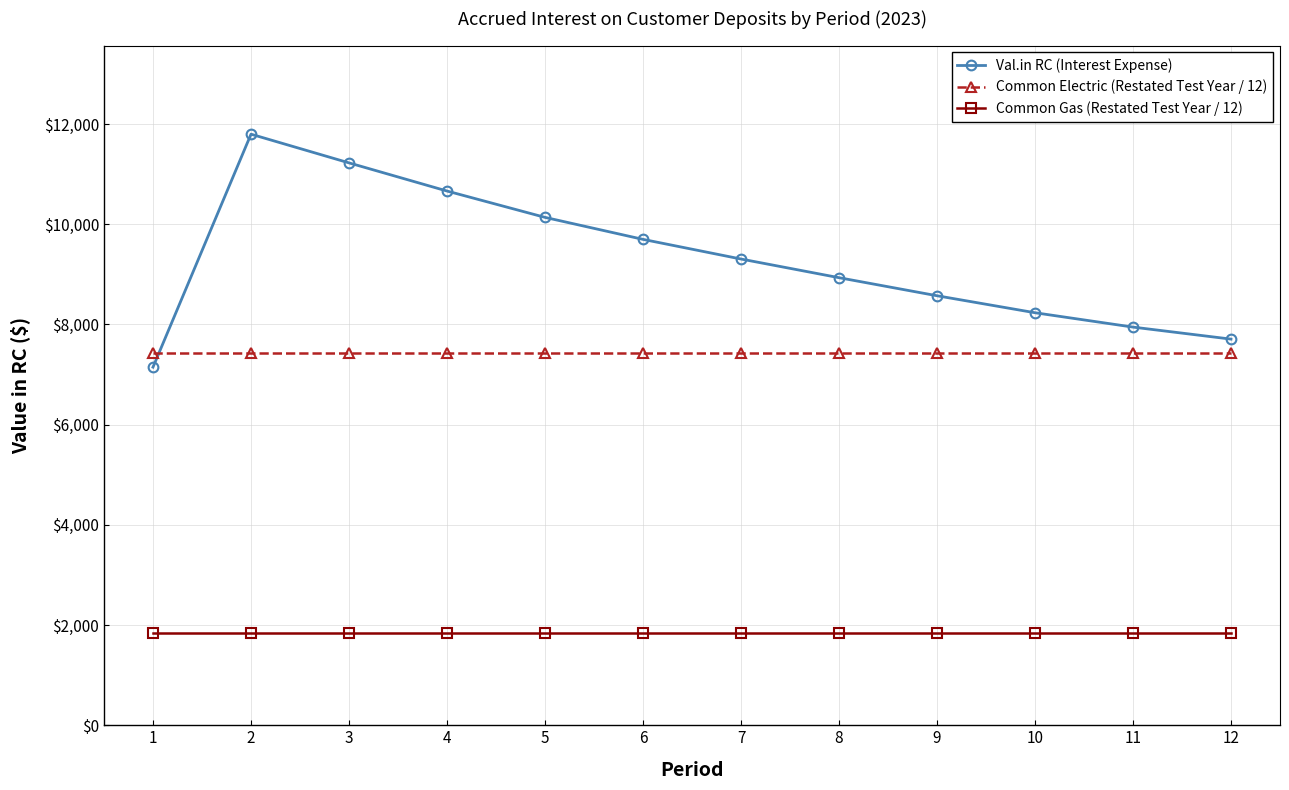

At how many categories does at least one series exceed 11666?

1